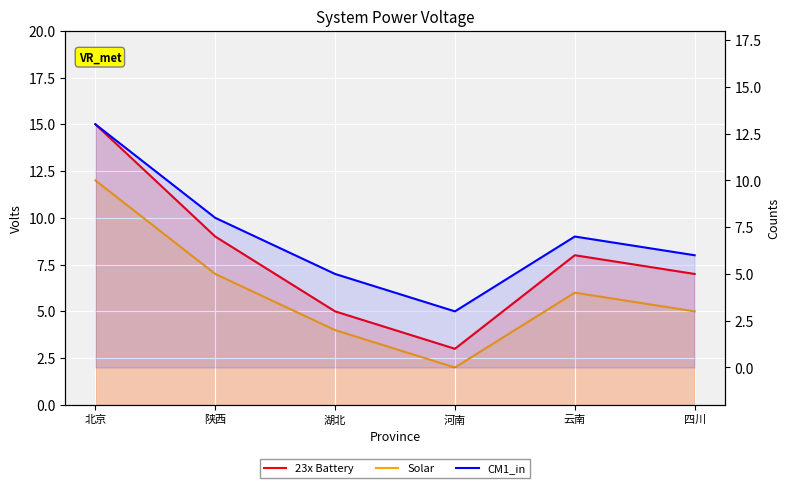

What is the value of the Solar point at the 2nd from the left?

7